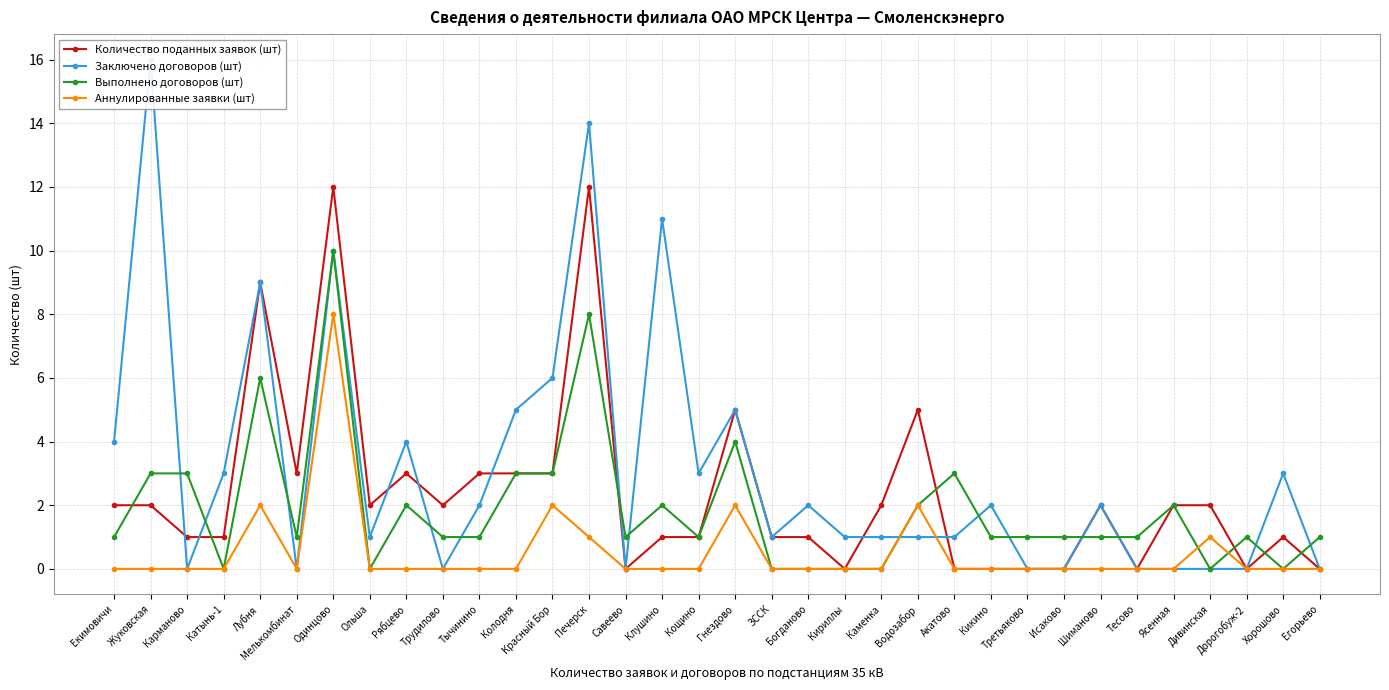

Reading left to right, transcribe all the data shown in this chart.

Количество поданных заявок (шт): 2	2	1	1	9	3	12	2	3	2	3	3	3	12	0	1	1	5	1	1	0	2	5	0	0	0	0	2	0	2	2	0	1	0
Заключено договоров (шт): 4	16	0	3	9	0	10	1	4	0	2	5	6	14	0	11	3	5	1	2	1	1	1	1	2	0	0	2	0	0	0	0	3	0
Выполнено договоров (шт): 1	3	3	0	6	1	10	0	2	1	1	3	3	8	1	2	1	4	0	0	0	0	2	3	1	1	1	1	1	2	0	1	0	1
Аннулированные заявки (шт): 0	0	0	0	2	0	8	0	0	0	0	0	2	1	0	0	0	2	0	0	0	0	2	0	0	0	0	0	0	0	1	0	0	0